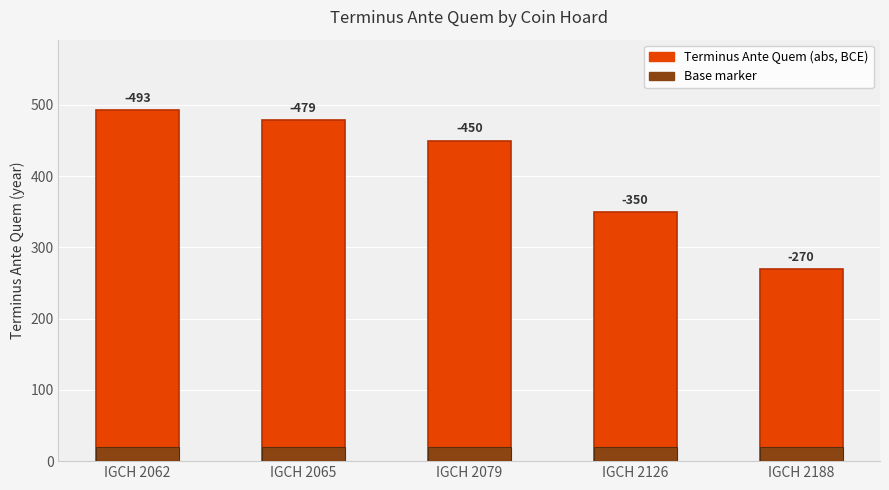

Which has a higher value, IGCH 2188 or IGCH 2126?

IGCH 2126